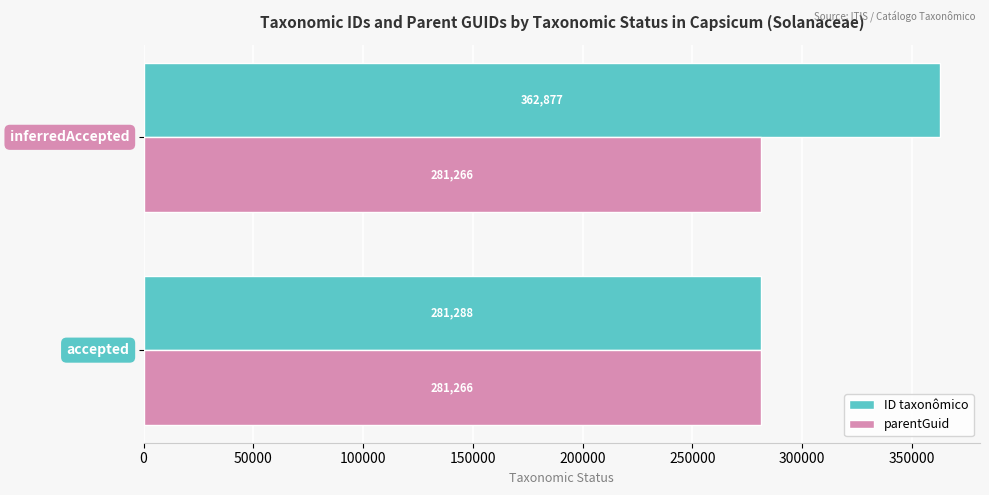

Rank the series by their average value, from lowest to highest.

parentGuid, ID taxonômico